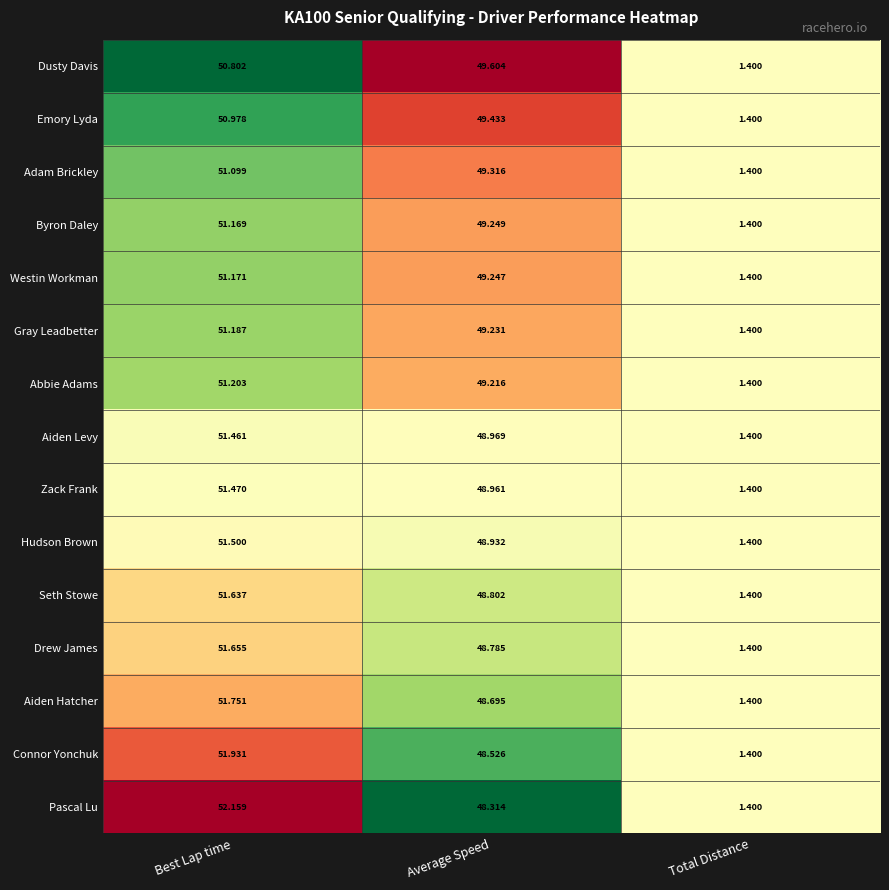

Is the value of Zack Frank at Best Lap time greater than the value of Emory Lyda at Total Distance?

Yes